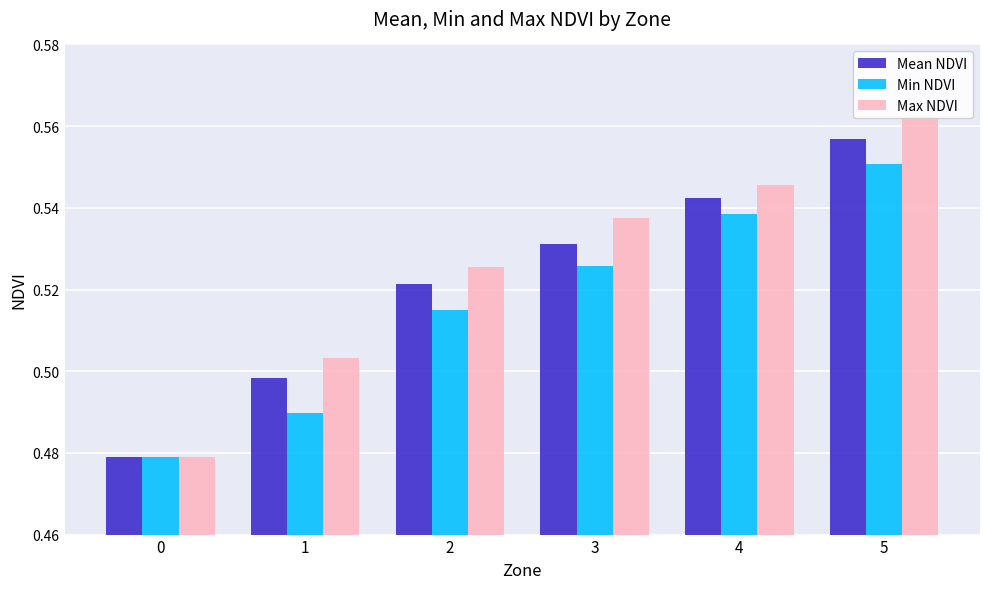

At which category is the sum across all series the highest?

5